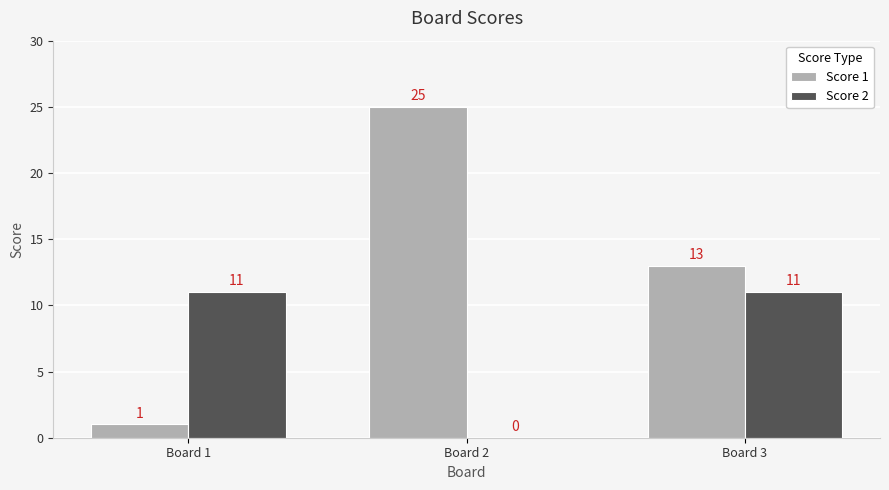

What is the spread (max minus min) of values at Board 1?

10